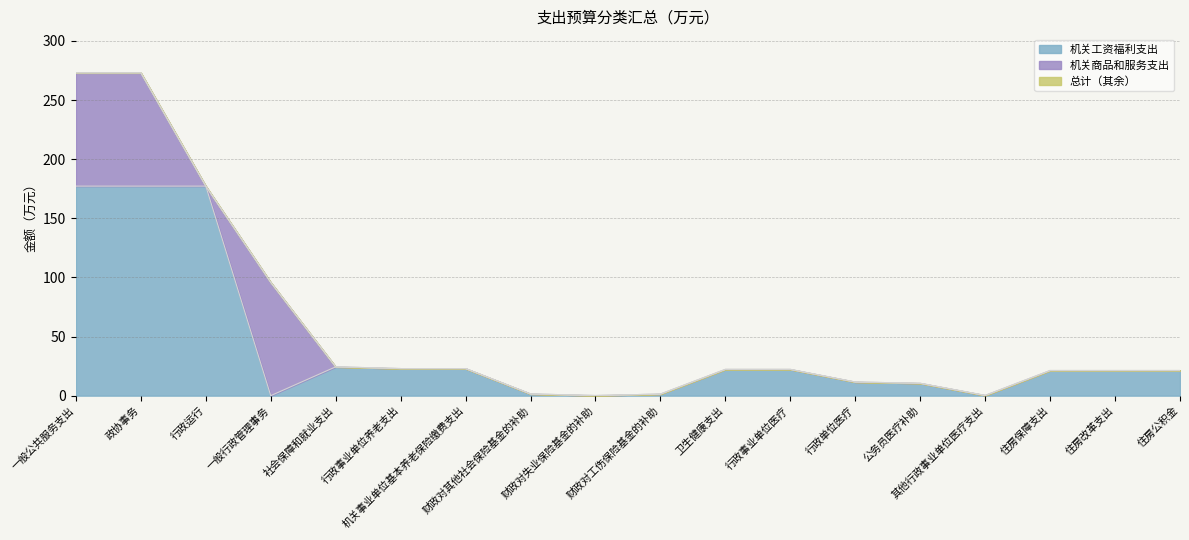

What is the highest value of the 机关工资福利支出 series?

177.2